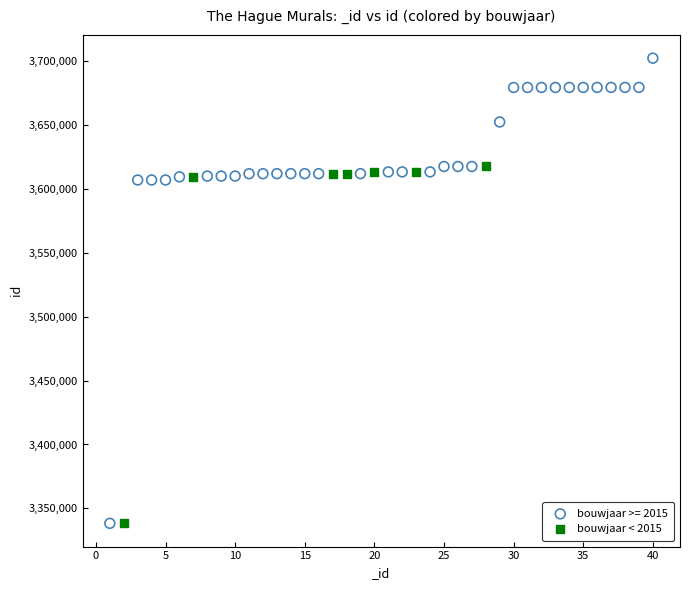

Which series has the largest Y range (max minus min)?

bouwjaar >= 2015